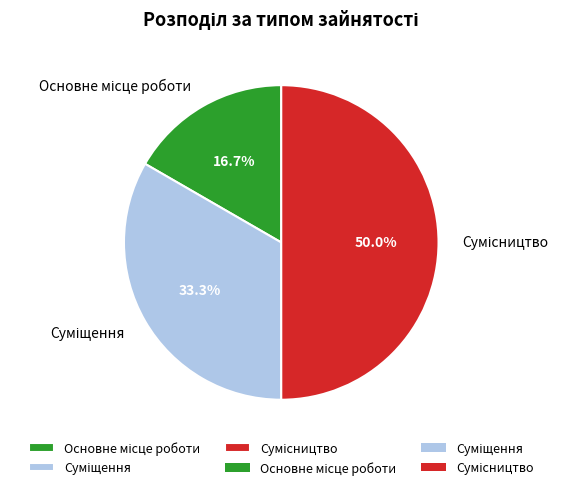

To the nearest percent, what is the average slice percentage?

33%